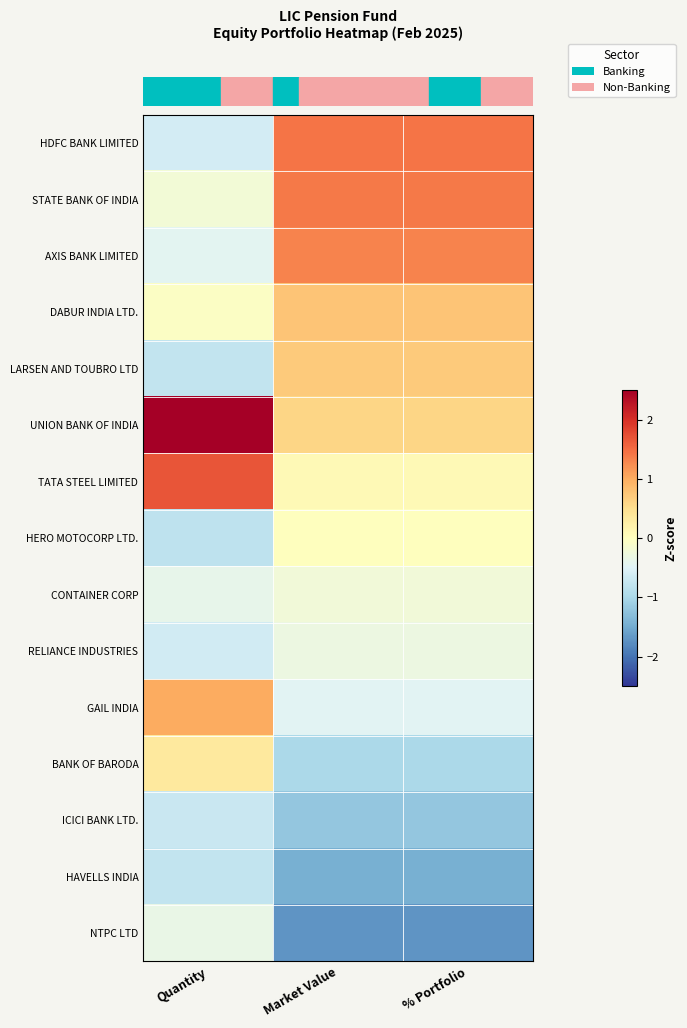

Between % Portfolio and Market Value, which is larger?

Market Value